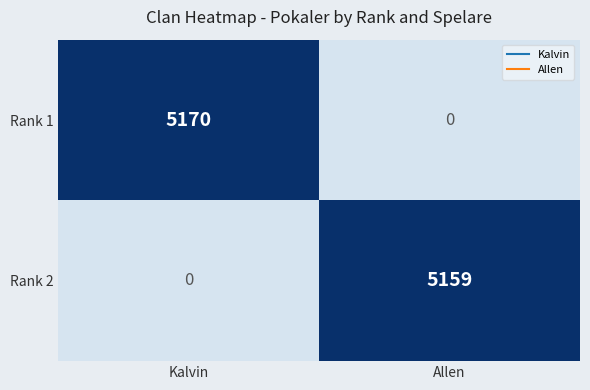

What is the average value of the Rank 2 series?

2580